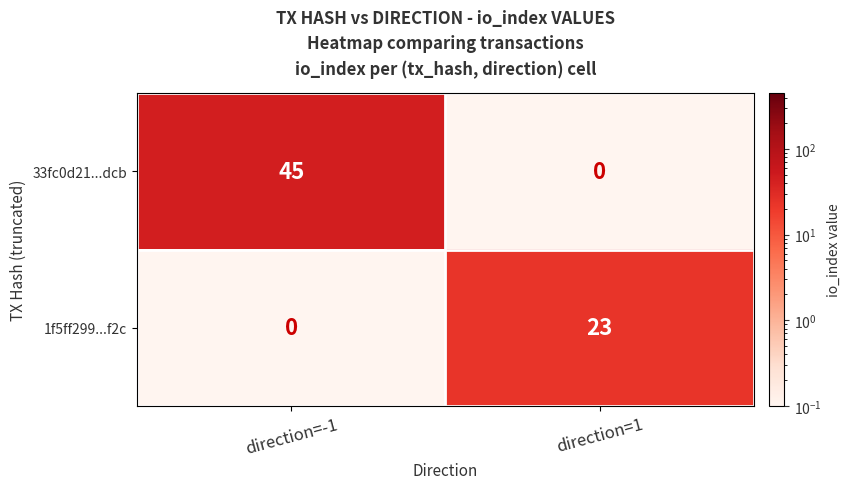

At how many categories does at least one series exceed 12?

2